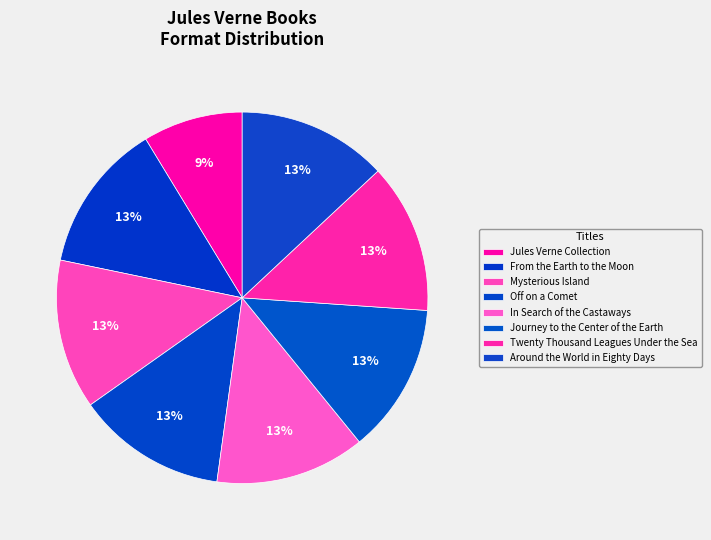

To the nearest percent, what percentage of the pie is From the Earth to the Moon?

13%